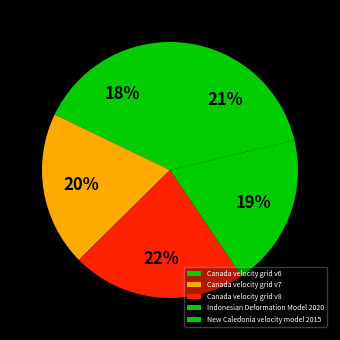

The Canada velocity grid v8 slice represents 22% of the pie. True or false?

True